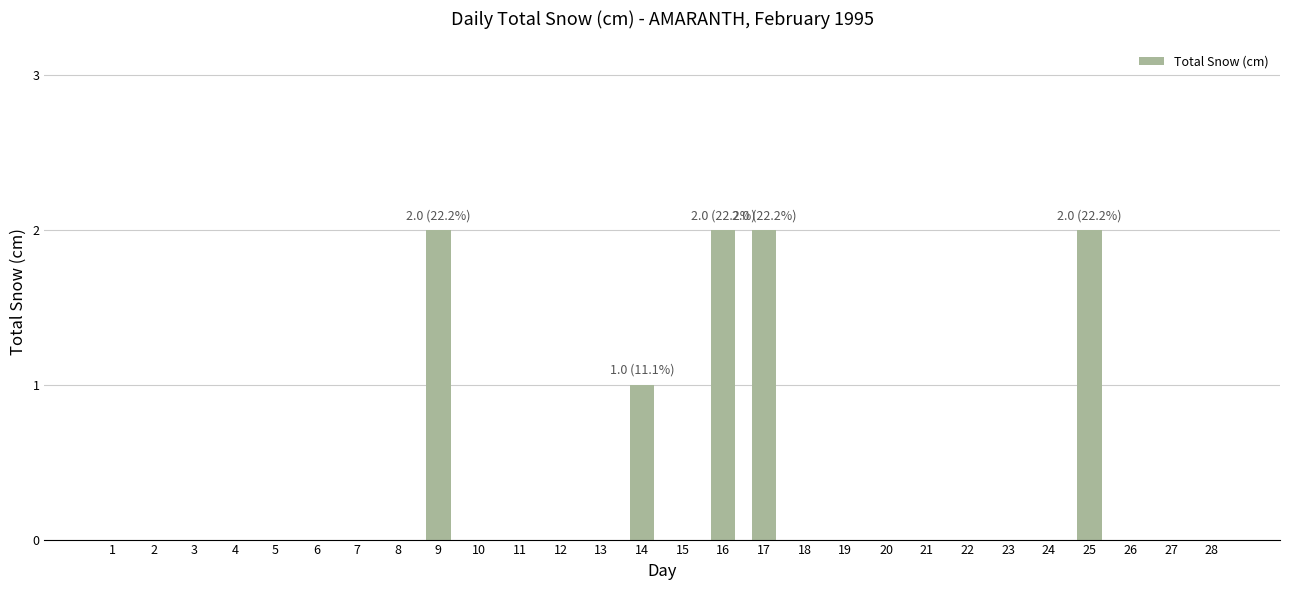

What is the sum of all values?

9